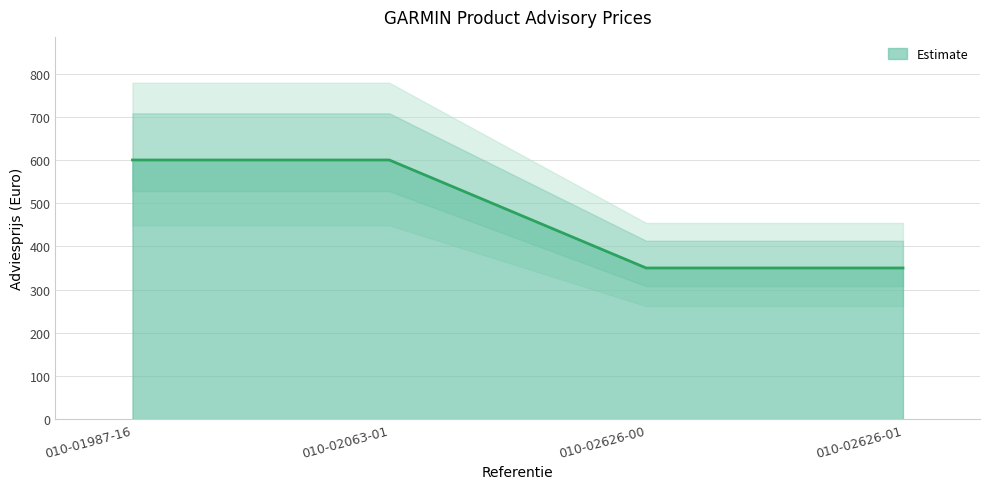

What is the average value?

475.0